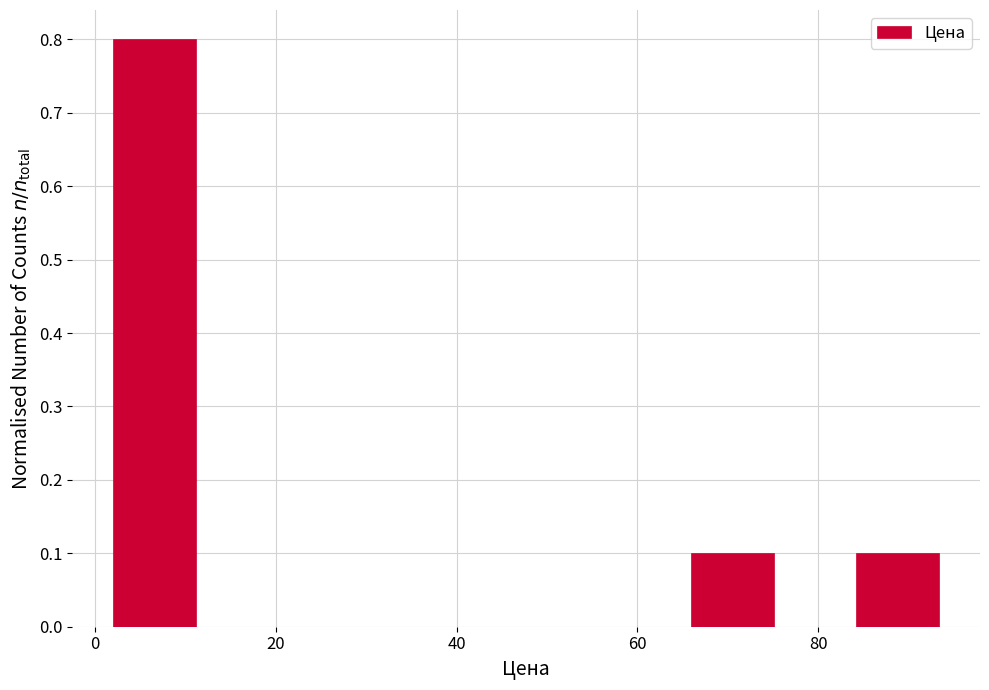

Which range on the x-axis has the tallest bar?

2 to 12